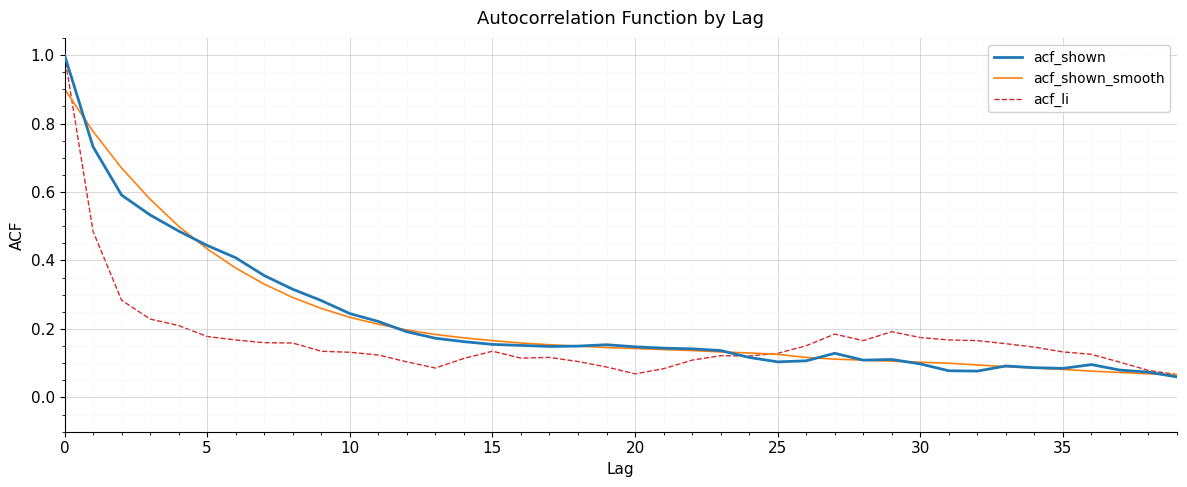

Is this an area chart (filled region under the line)?

No